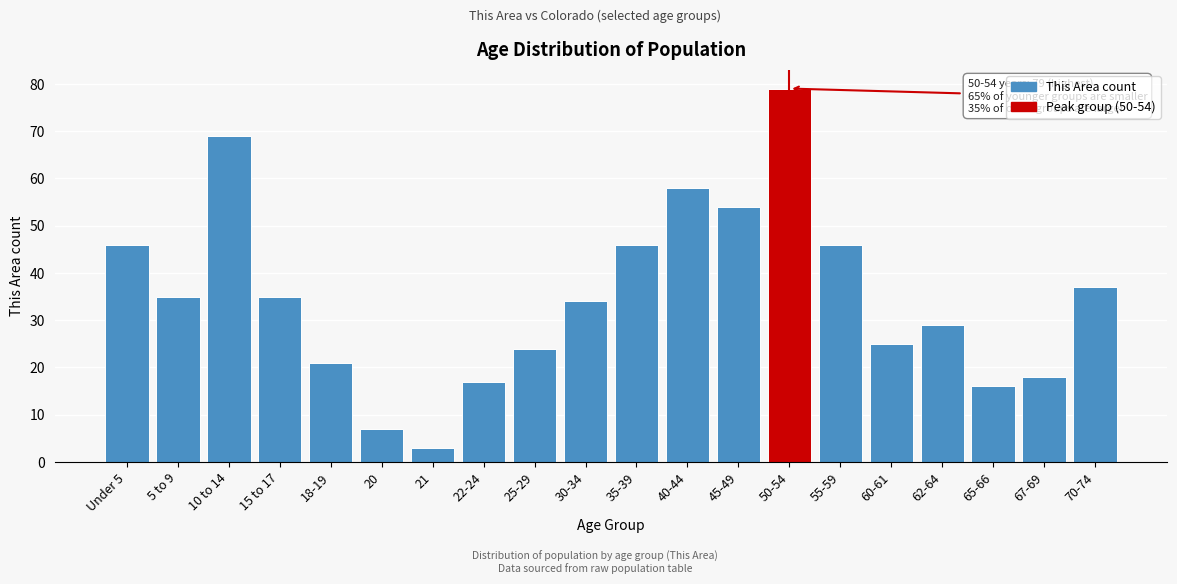

Reading left to right, list all the values displayed in this chart.

46	35	69	35	21	7	3	17	24	34	46	58	54	79	46	25	29	16	18	37